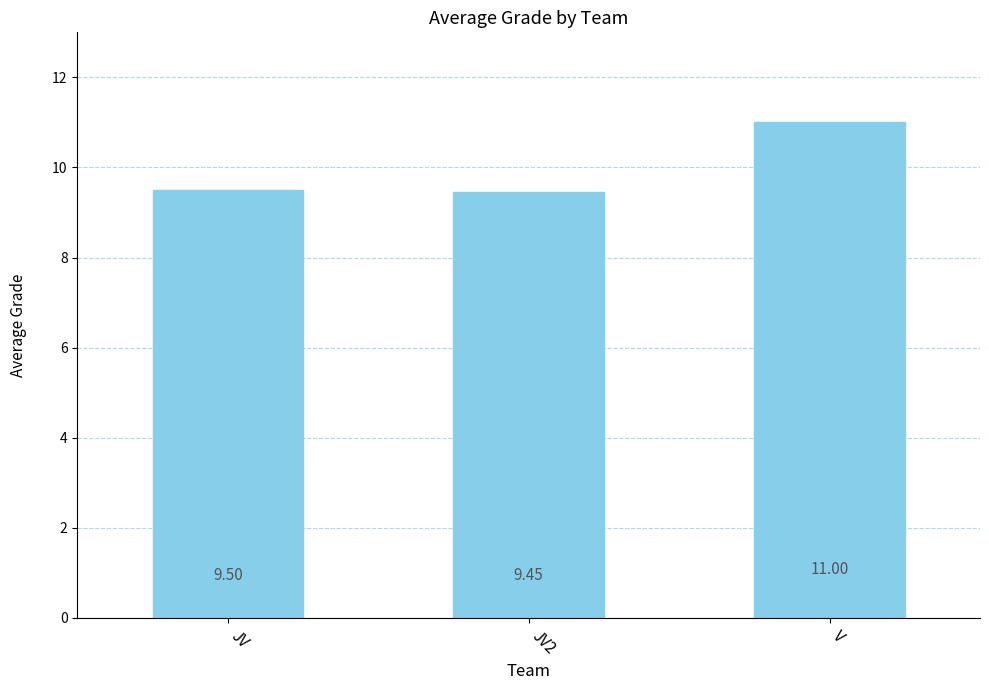

What is the average value?

10.0